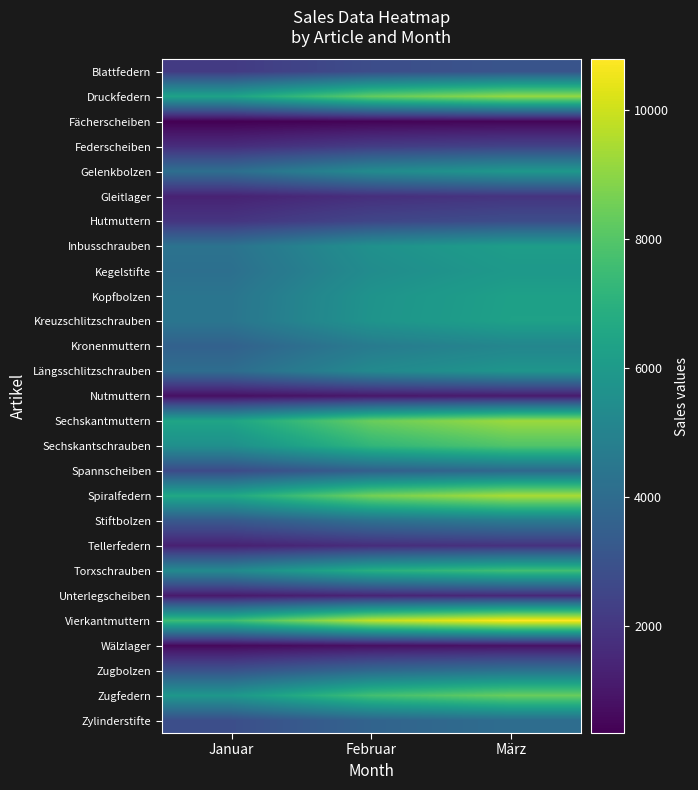

At how many categories does at least one series exceed 4517?

3